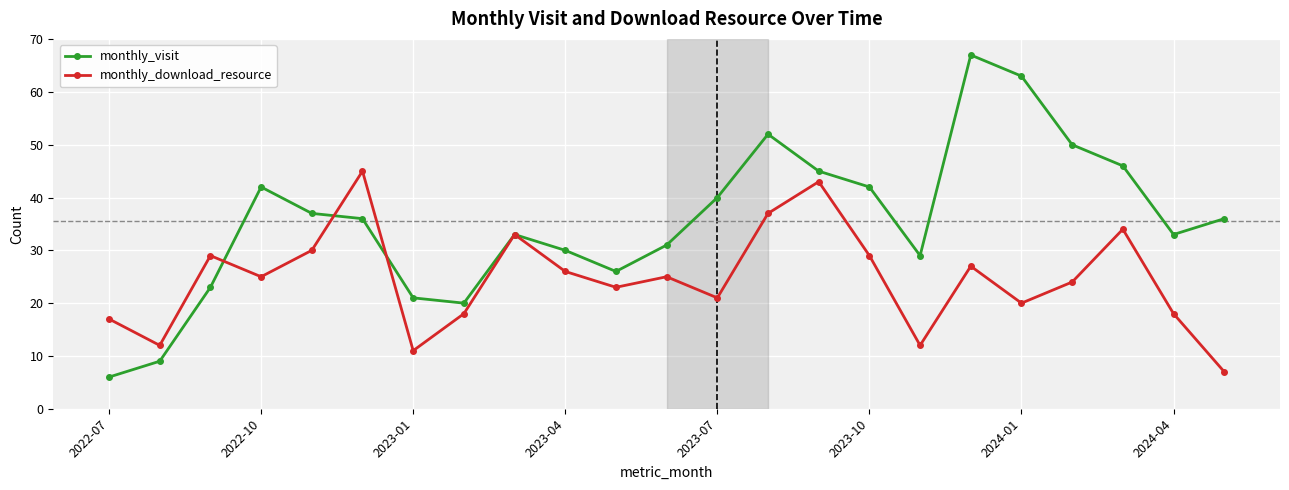

What is the difference between the maximum and minimum values in the monthly_visit series?

61